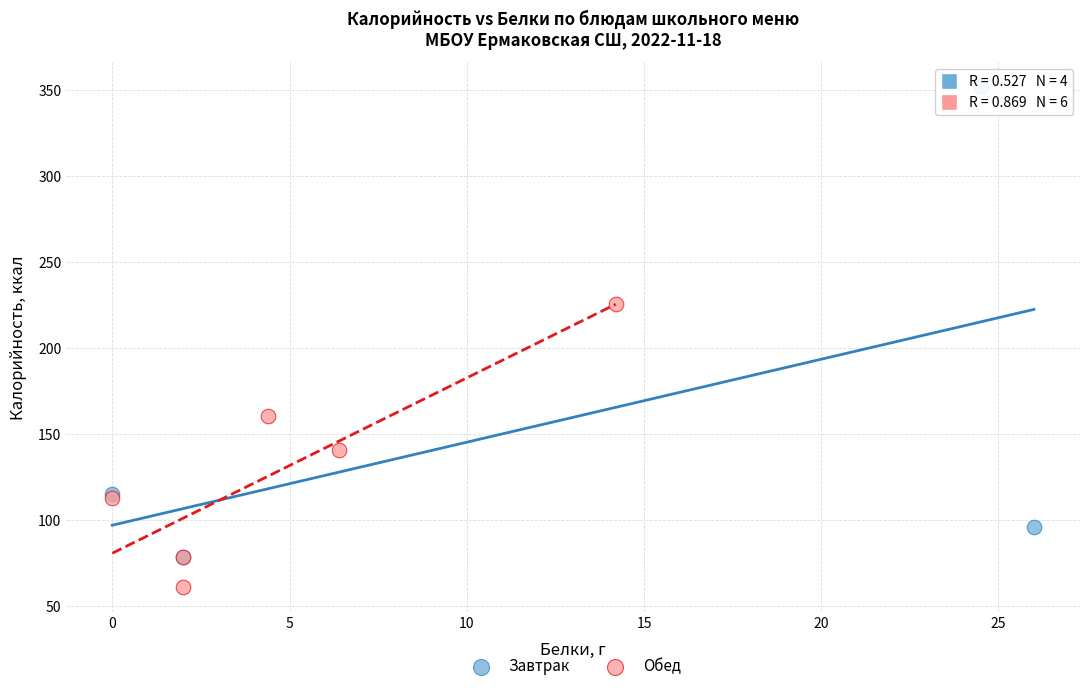

Which series has the widest spread of Y values?

Завтрак